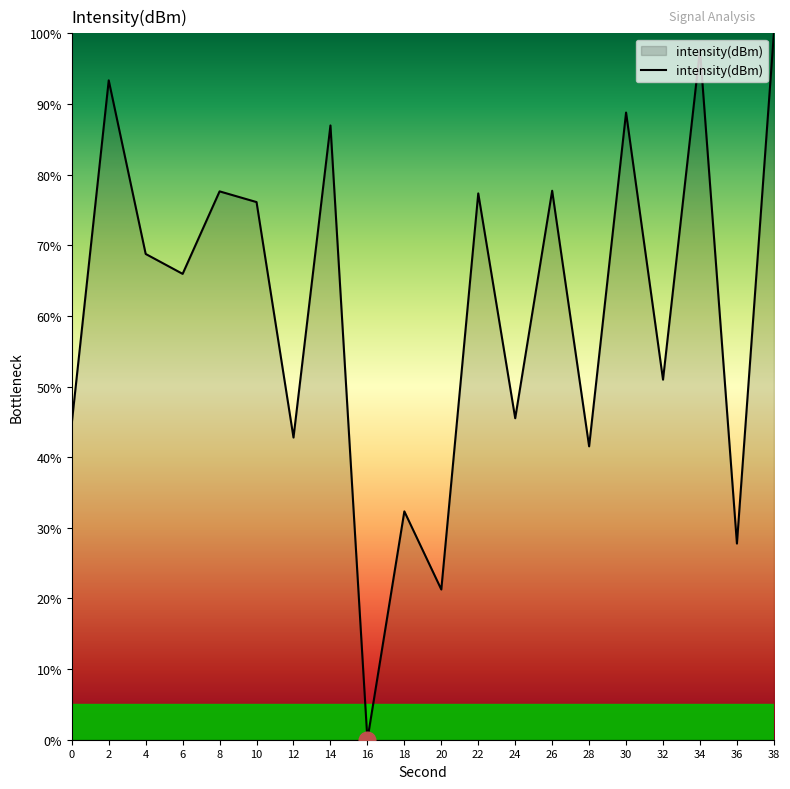

Where does the data first go above 68?

2